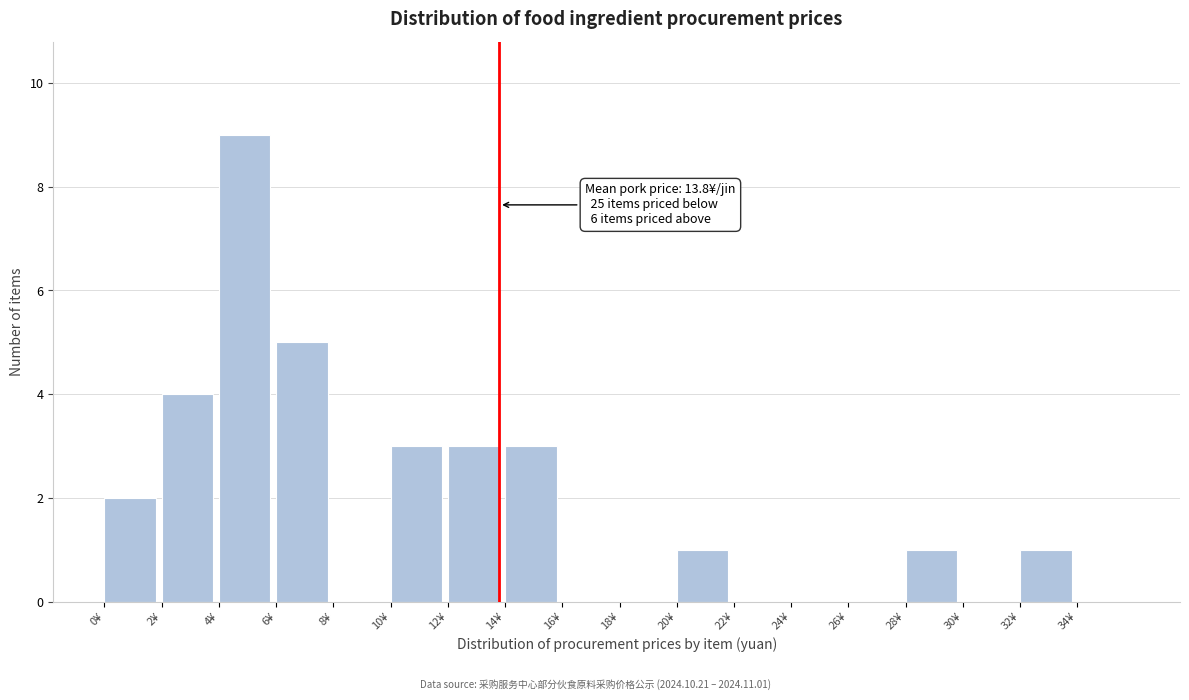

Over which range of the x-axis is the bar tallest?

4 to 6